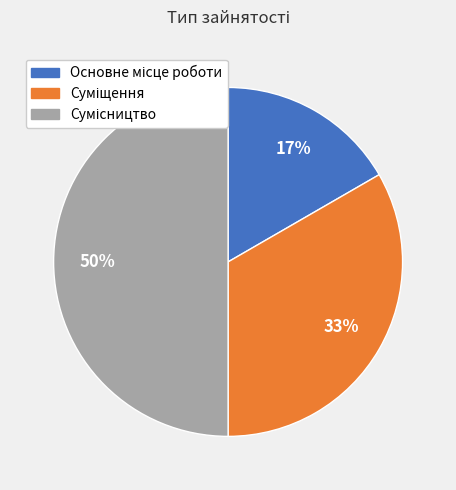

To the nearest percent, what is the difference between the largest and smallest slice percentages?

33%